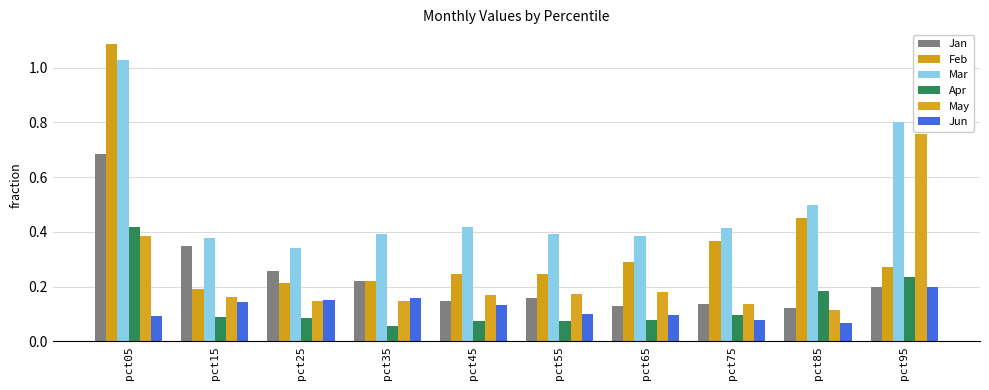

List the series in order of their peak value, lowest first.

Jun, Apr, Jan, May, Mar, Feb